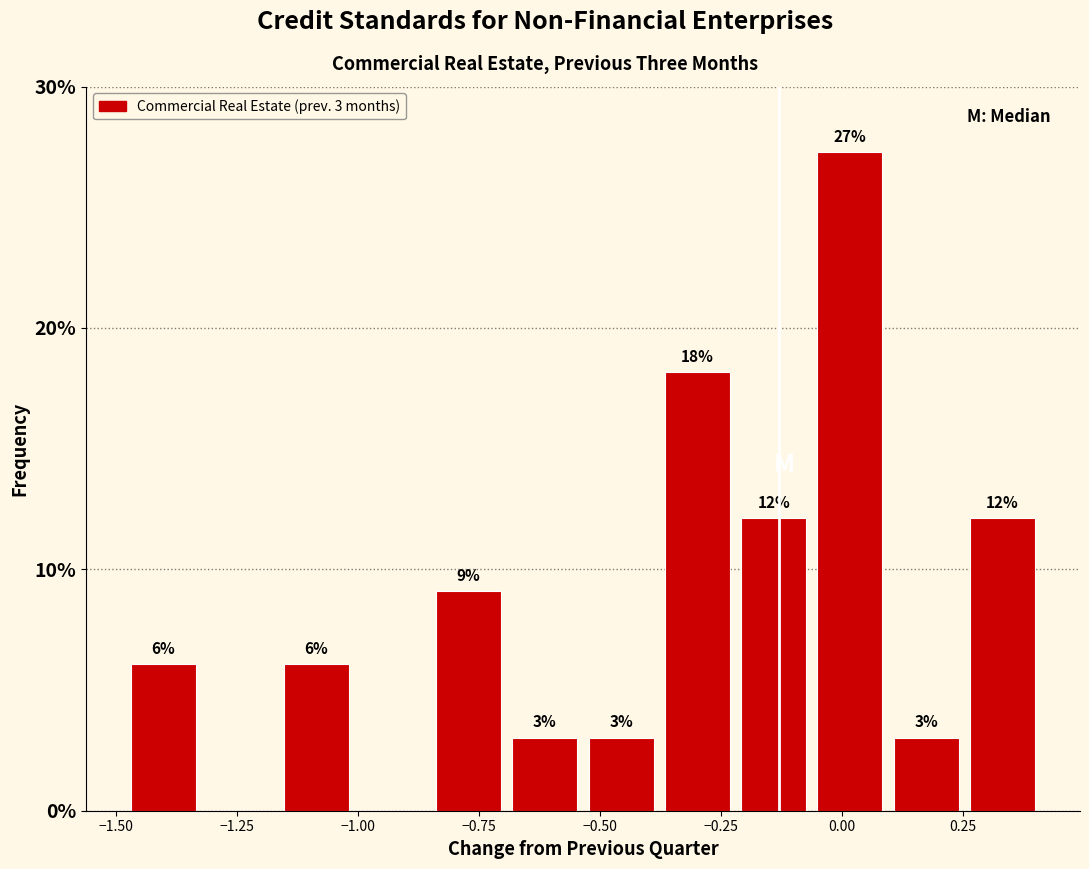

Around what value on the x-axis is the tallest bar? Give the approximate position of its centre, as read against the axis.

0.00